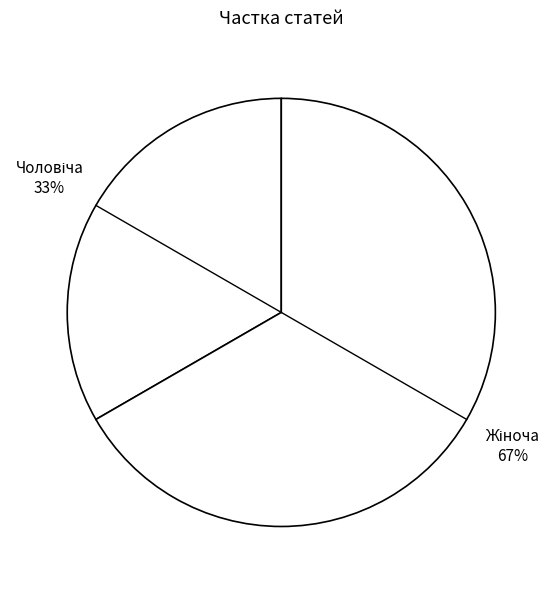

How many segments does this pie chart have?

2